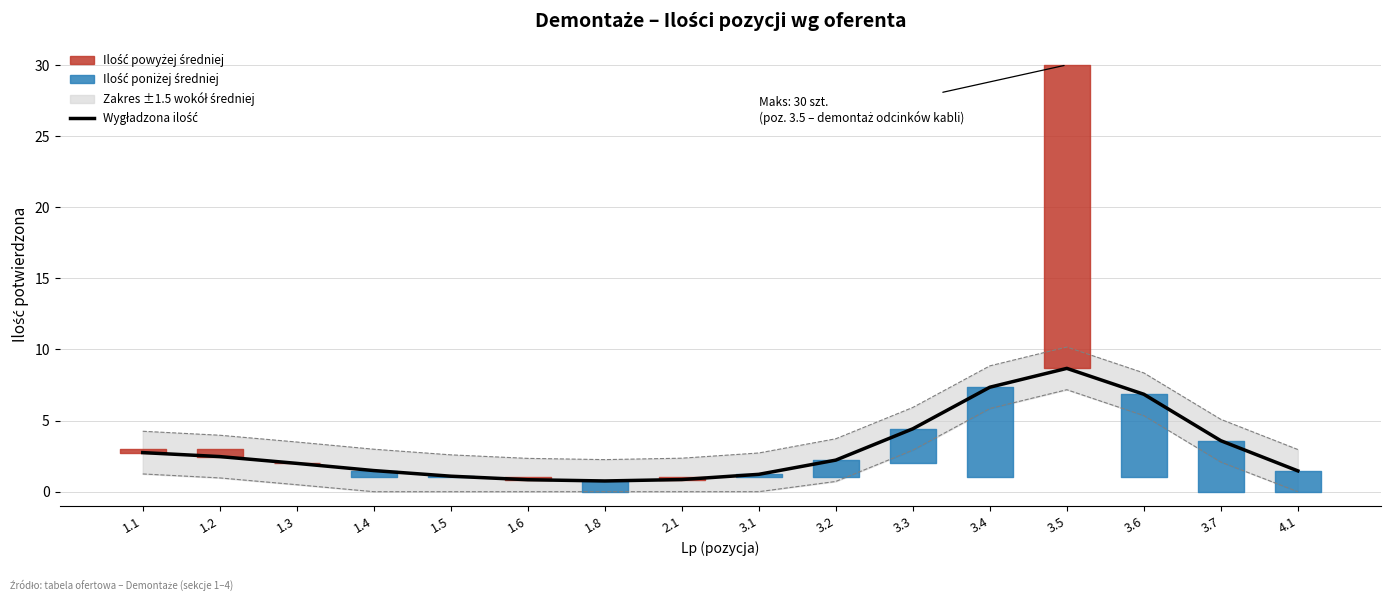

True or false: the data shows 9.3 at 3.6.

False